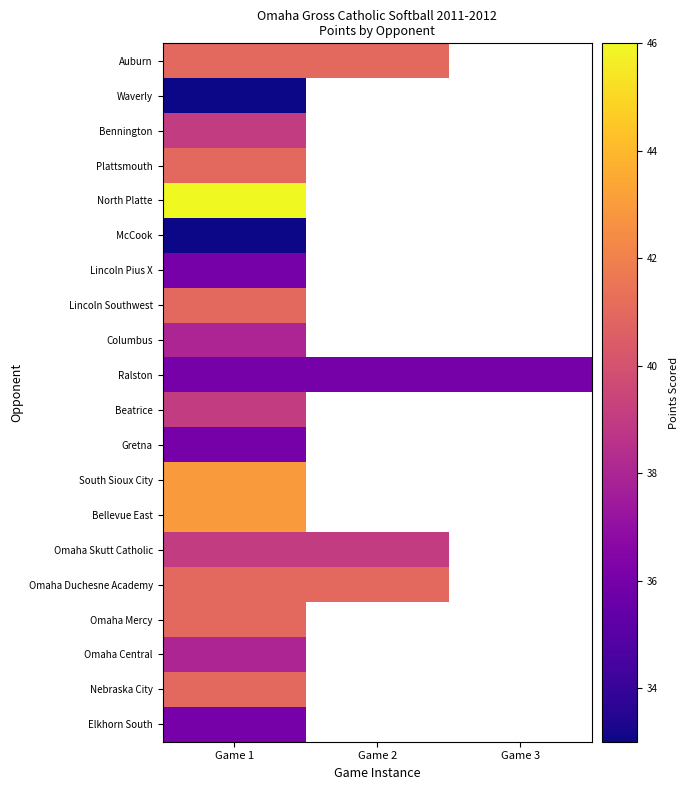

Between Game 2 and Game 1, which is larger?

Game 2